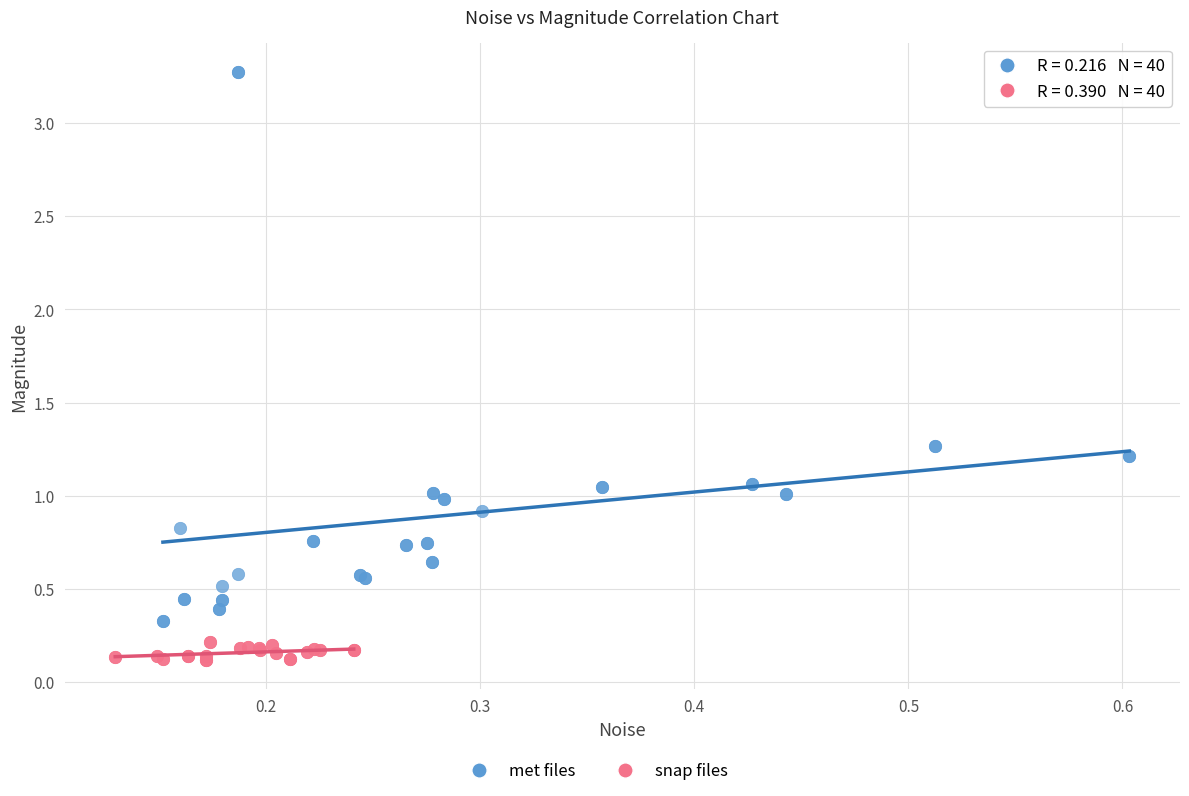

Which series contains the lowest Y value?

snap files